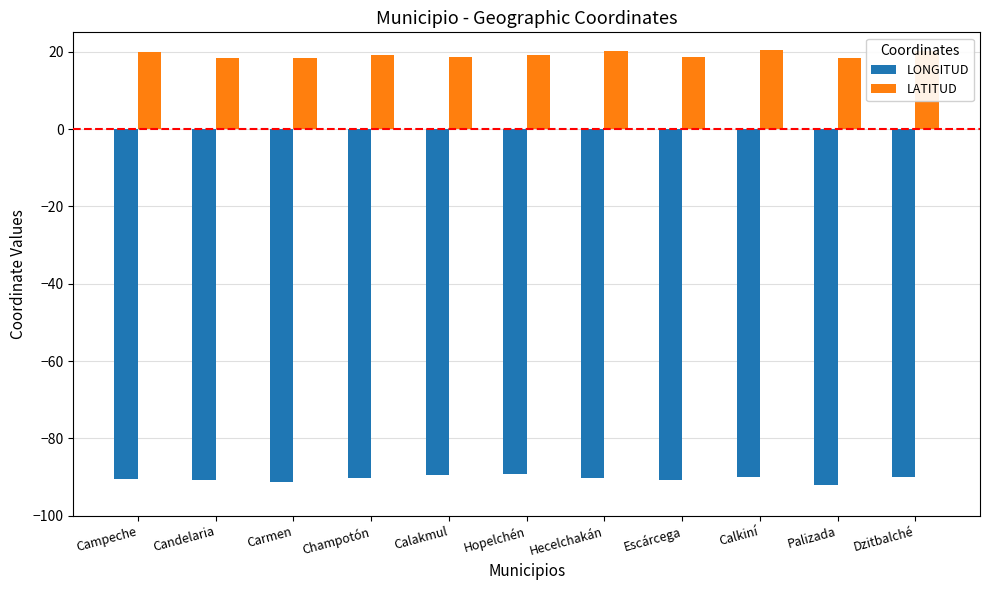

The value of LATITUD at Champotón is 19.2. True or false?

True